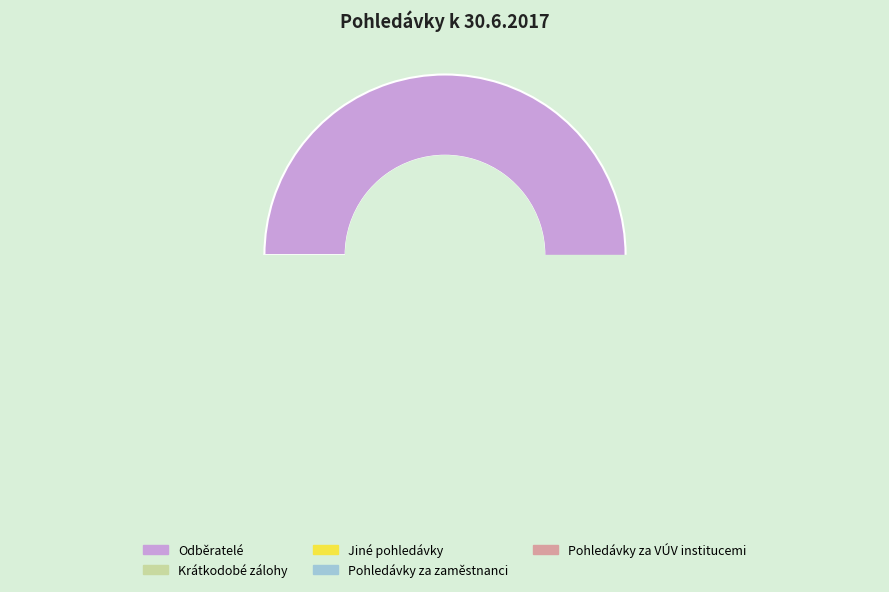

What percentage is the Pohledávky za vybranými ústředními vládními institucemi slice, to the nearest percent?

1%